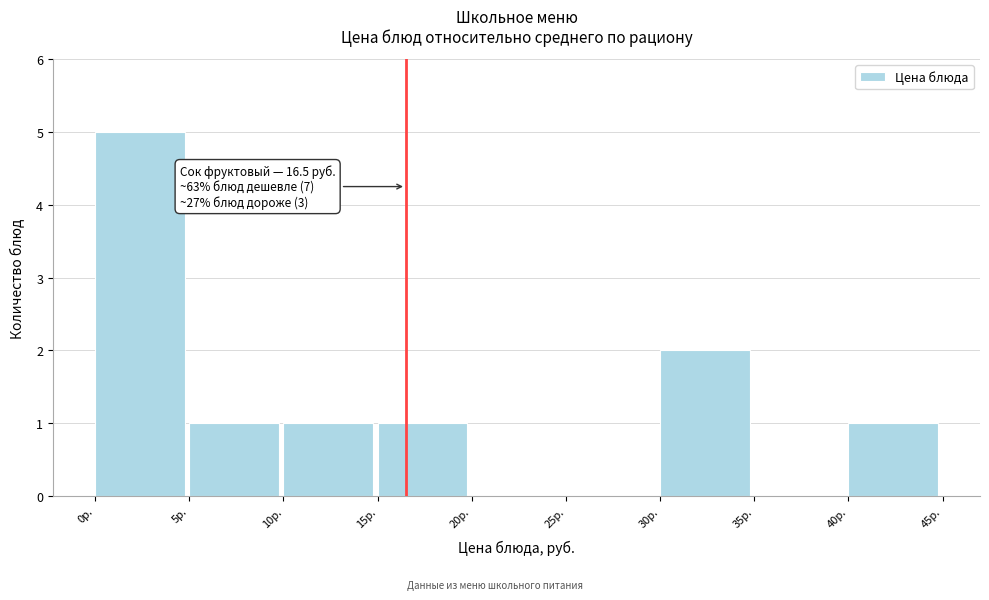

Which range on the x-axis has the tallest bar?

0 to 5